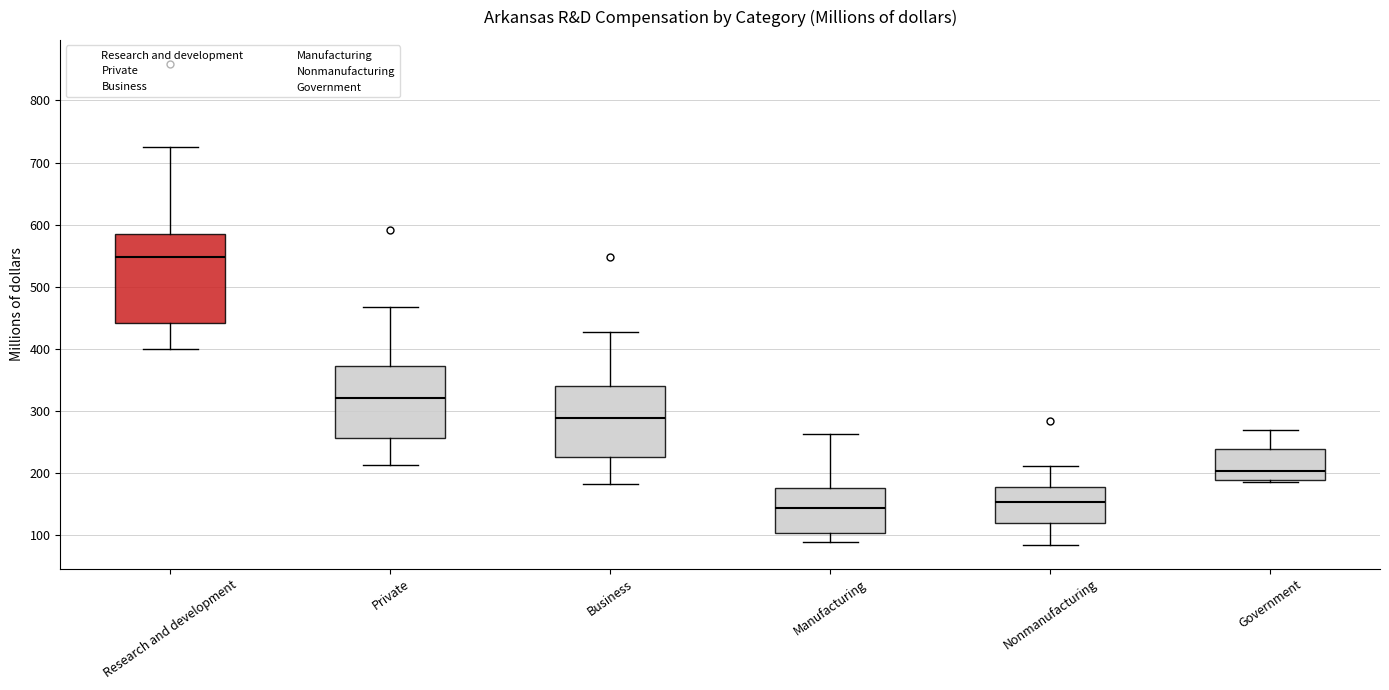

Where does the lower whisker of the box for Private end on the y-axis? The values are not printed on the chart, so give them approximately, as read against the axis.

210